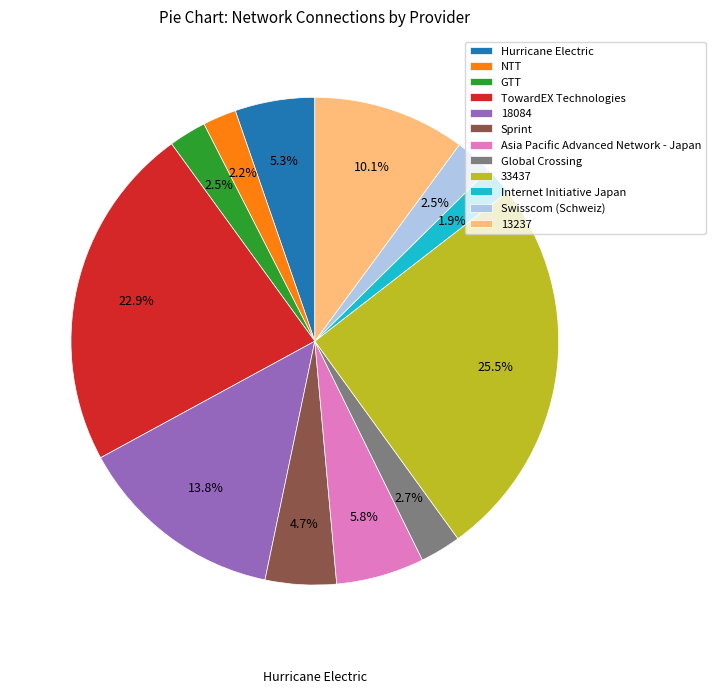

How much of the chart is everything except 13237?

89.9%